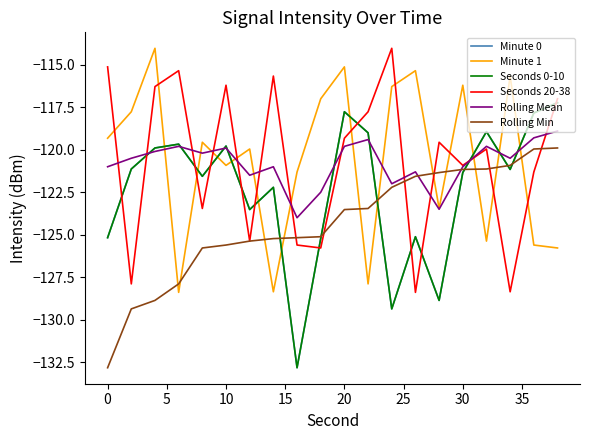

Reading left to right, list all the values displayed in this chart.

Minute 0: -125.2	-121.1	-119.9	-119.7	-121.6	-119.8	-123.5	-122.2	-132.8	-125.2	-117.8	-119.0	-129.4	-125.1	-128.9	-121.3	-118.9	-121.2	-117.8	-117.2
Minute 1: -119.3	-117.8	-114.0	-128.4	-119.6	-120.9	-120.0	-128.4	-121.3	-117.0	-115.1	-127.9	-116.3	-115.3	-123.5	-116.2	-125.4	-115.7	-125.6	-125.8
Seconds 0-10: -125.2	-121.1	-119.9	-119.7	-121.6	-119.8	-123.5	-122.2	-132.8	-125.2	-117.8	-119.0	-129.4	-125.1	-128.9	-121.3	-118.9	-121.2	-117.8	-117.2
Seconds 20-38: -115.1	-127.9	-116.3	-115.3	-123.5	-116.2	-125.4	-115.7	-125.6	-125.8	-119.3	-117.8	-114.0	-128.4	-119.6	-120.9	-120.0	-128.4	-121.3	-117.0
Rolling Mean: -121.0	-120.5	-120.1	-119.8	-120.2	-119.9	-121.5	-121.0	-124.0	-122.5	-119.8	-119.4	-122.0	-121.3	-123.5	-121.0	-119.8	-120.5	-119.3	-118.9
Rolling Min: -132.8	-129.4	-128.9	-127.9	-125.8	-125.6	-125.4	-125.2	-125.2	-125.1	-123.5	-123.5	-122.2	-121.6	-121.3	-121.2	-121.1	-120.9	-120.0	-119.9